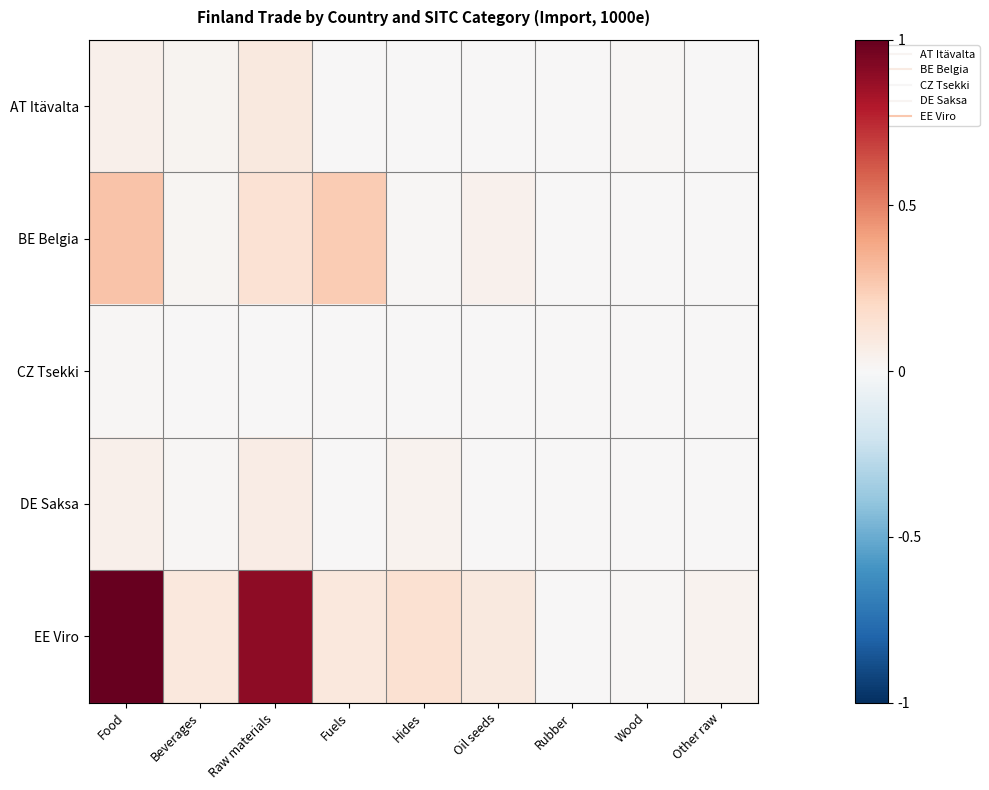

How many distinct data groups are displayed?

5